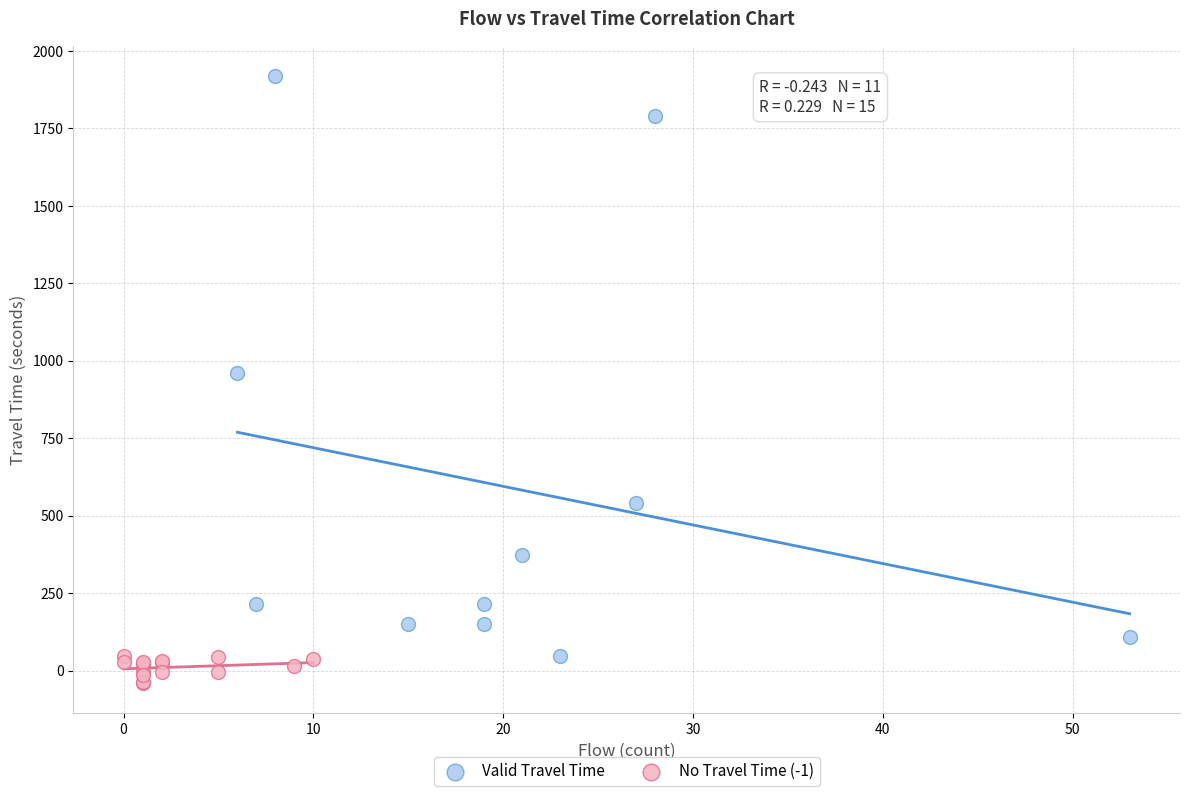

Which series has the widest spread of Y values?

Valid Travel Time